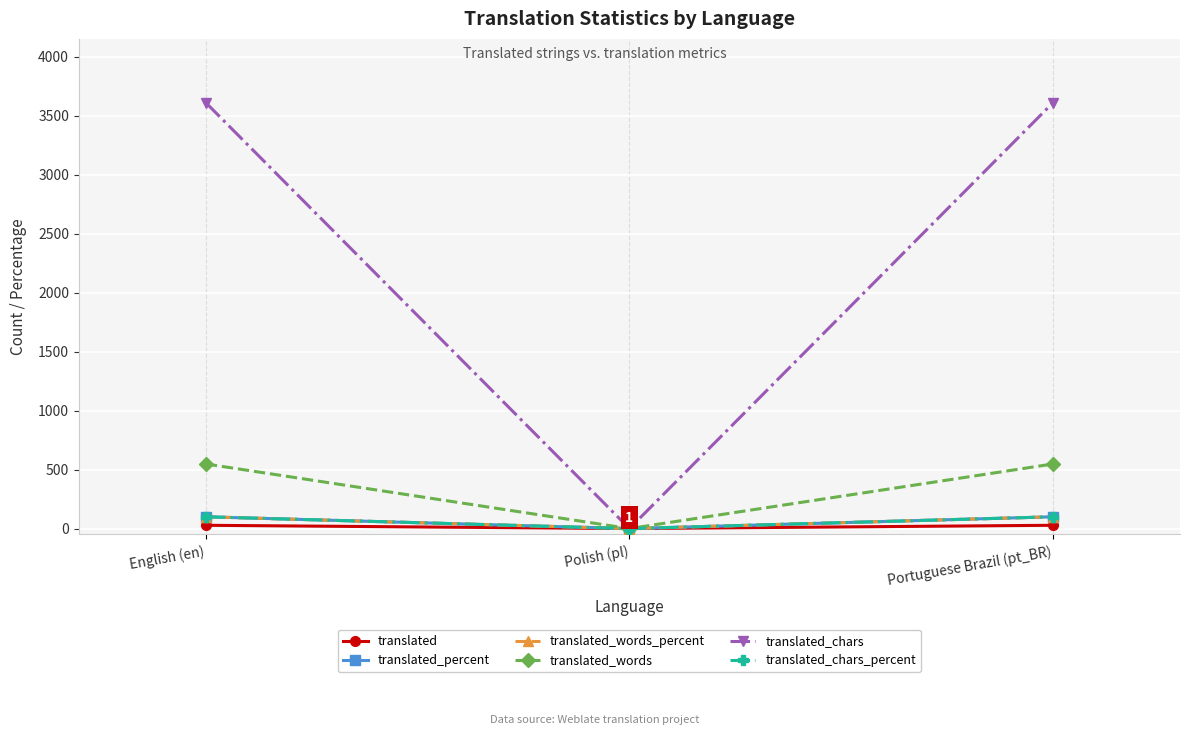

Between Polish (pl) and Portuguese Brazil (pt_BR), which series saw the biggest shift?

translated_chars